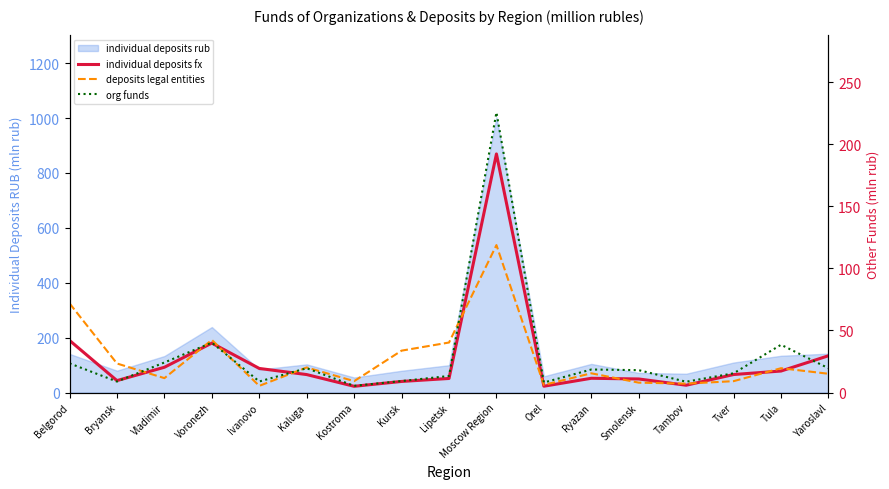

The deposits legal entities series shows 13.8 at Smolensk. True or false?

False